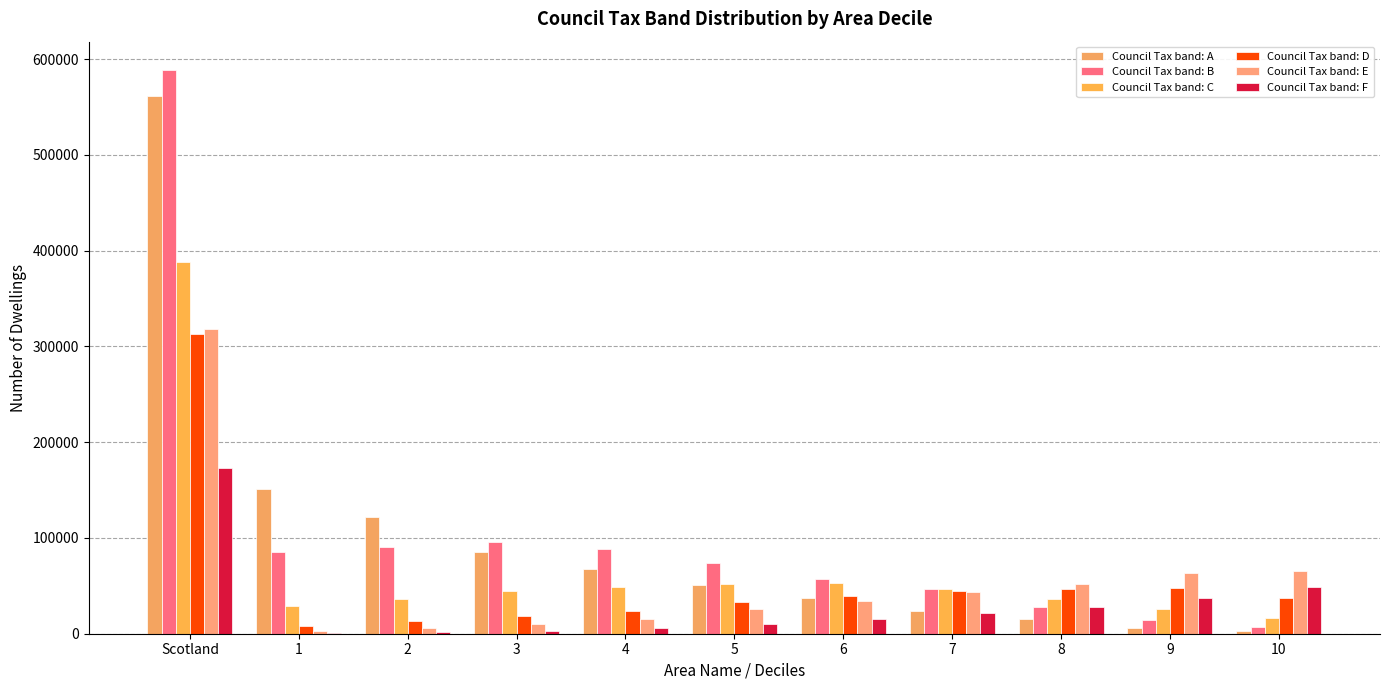

What position from the left is 10?

11